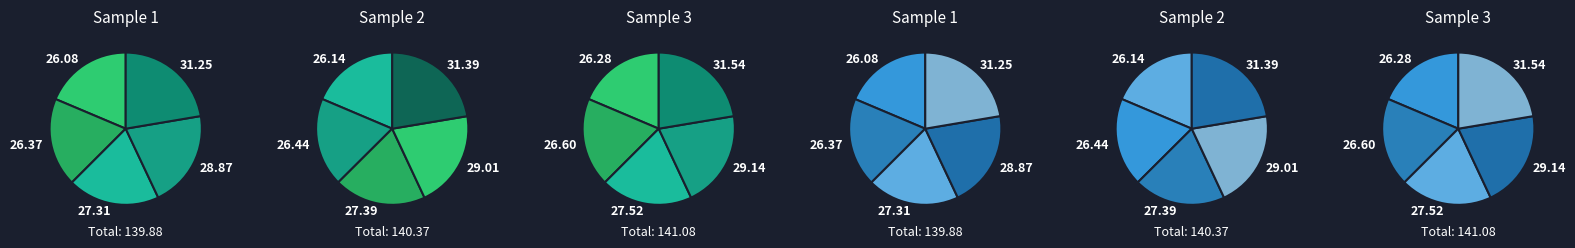

Is there any slice that represents more than half of the pie?

No